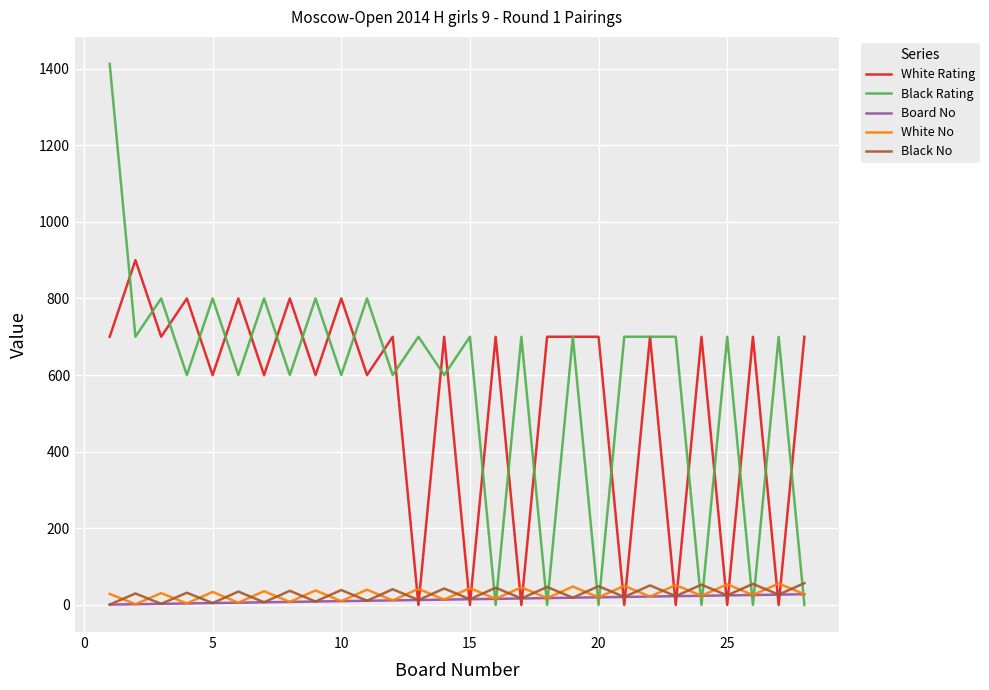

True or false: White Rating has more than 1 interior local peaks.

True